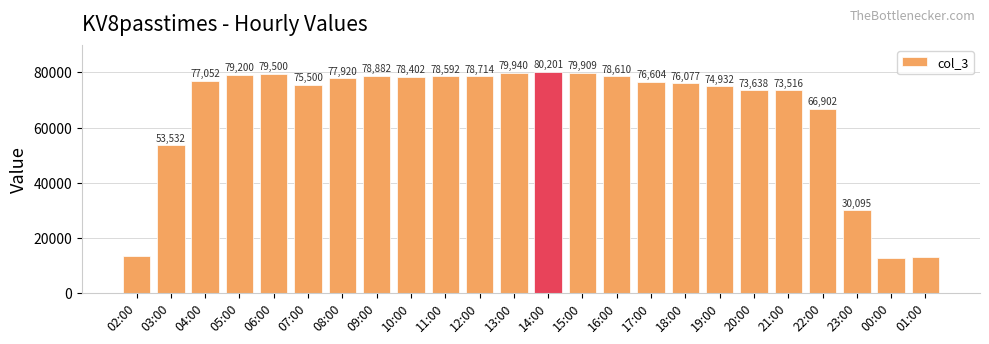

At which label is the value closest to 46492?

03:00